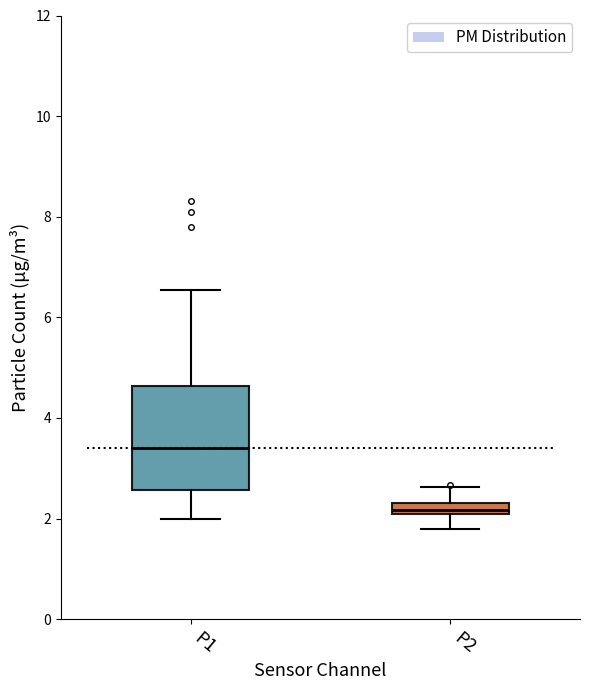

Where does the upper whisker of the box for P1 end on the y-axis? The values are not printed on the chart, so give them approximately, as read against the axis.

6.6